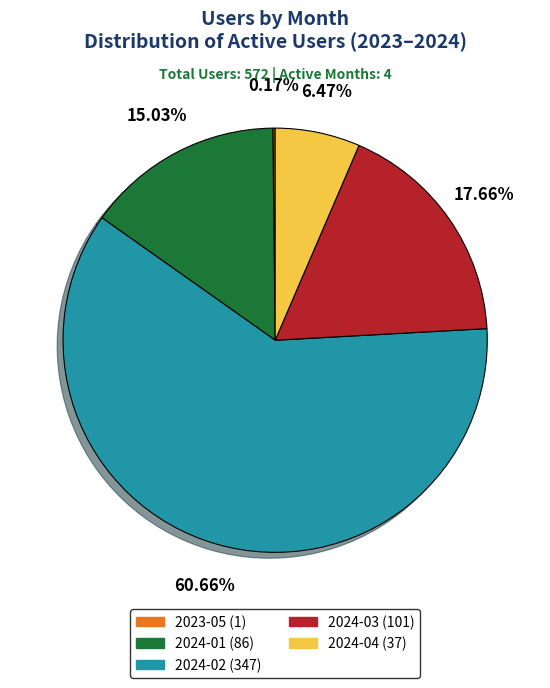

Does any single category account for the majority?

Yes